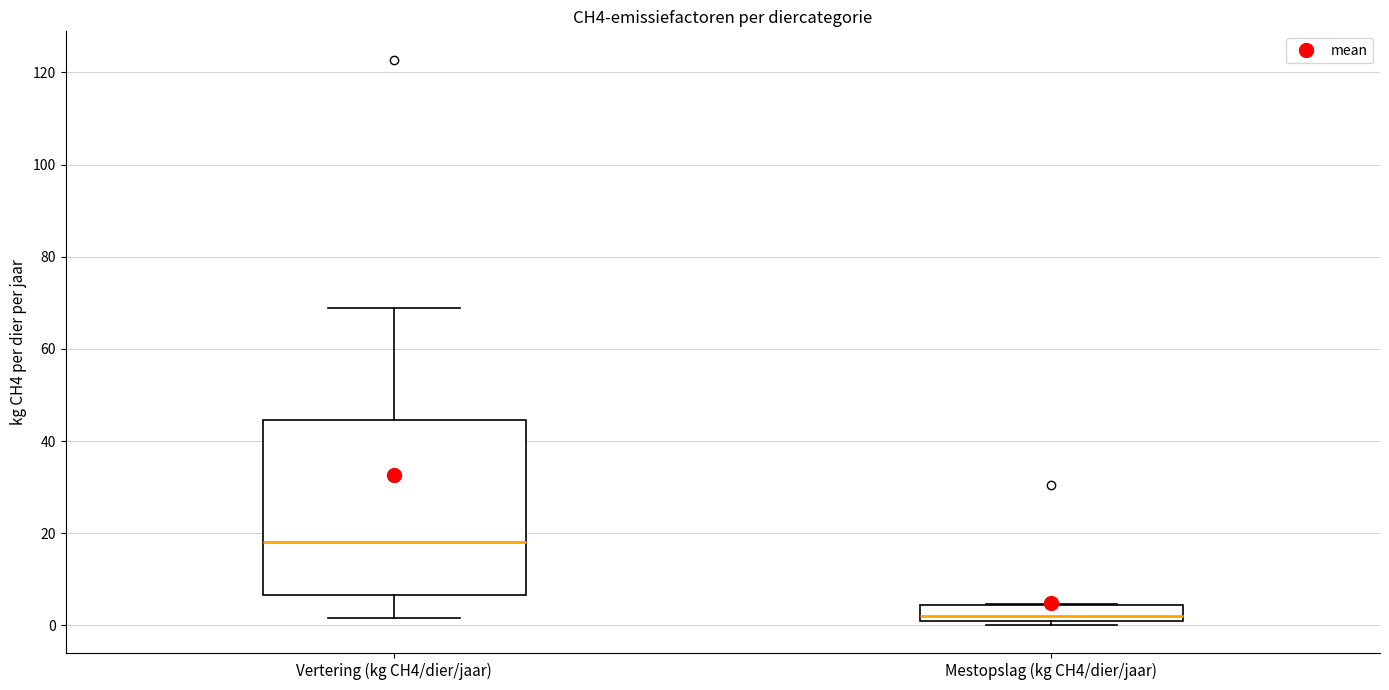

Where does the median line of the box for Mestopslag (kg CH4/dier/jaar) sit on the y-axis? The values are not printed on the chart, so give them approximately, as read against the axis.

2